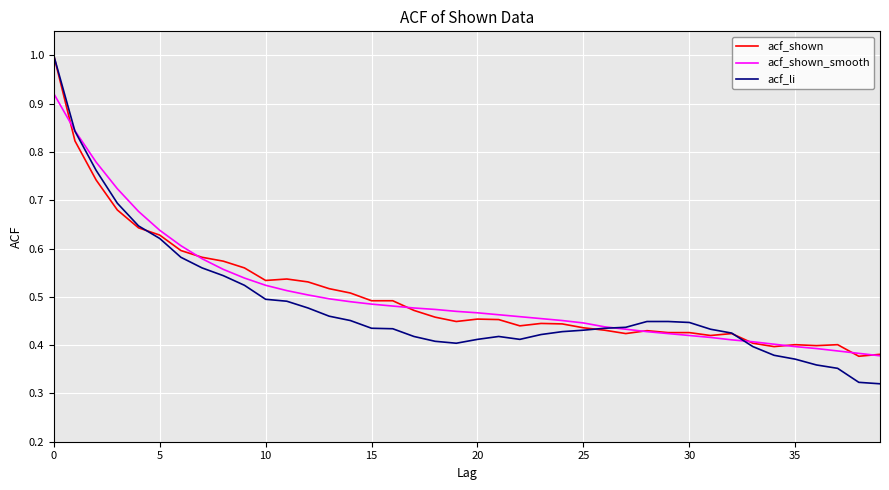

What is the maximum value shown in the chart?

1.0